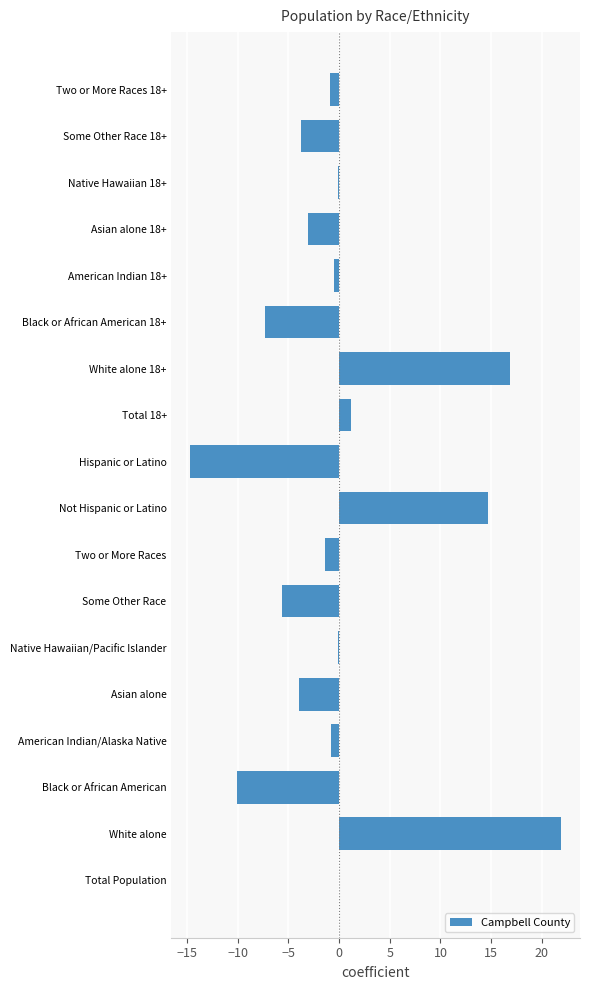

What value does the data have at Two or More Races?

-1.4